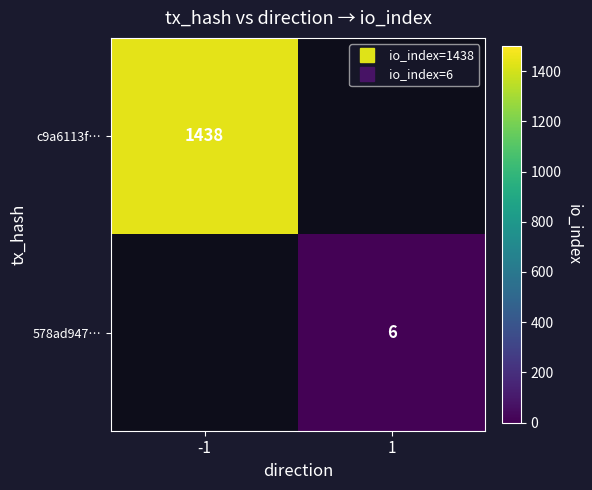

Between 1 and -1, which is larger?

-1